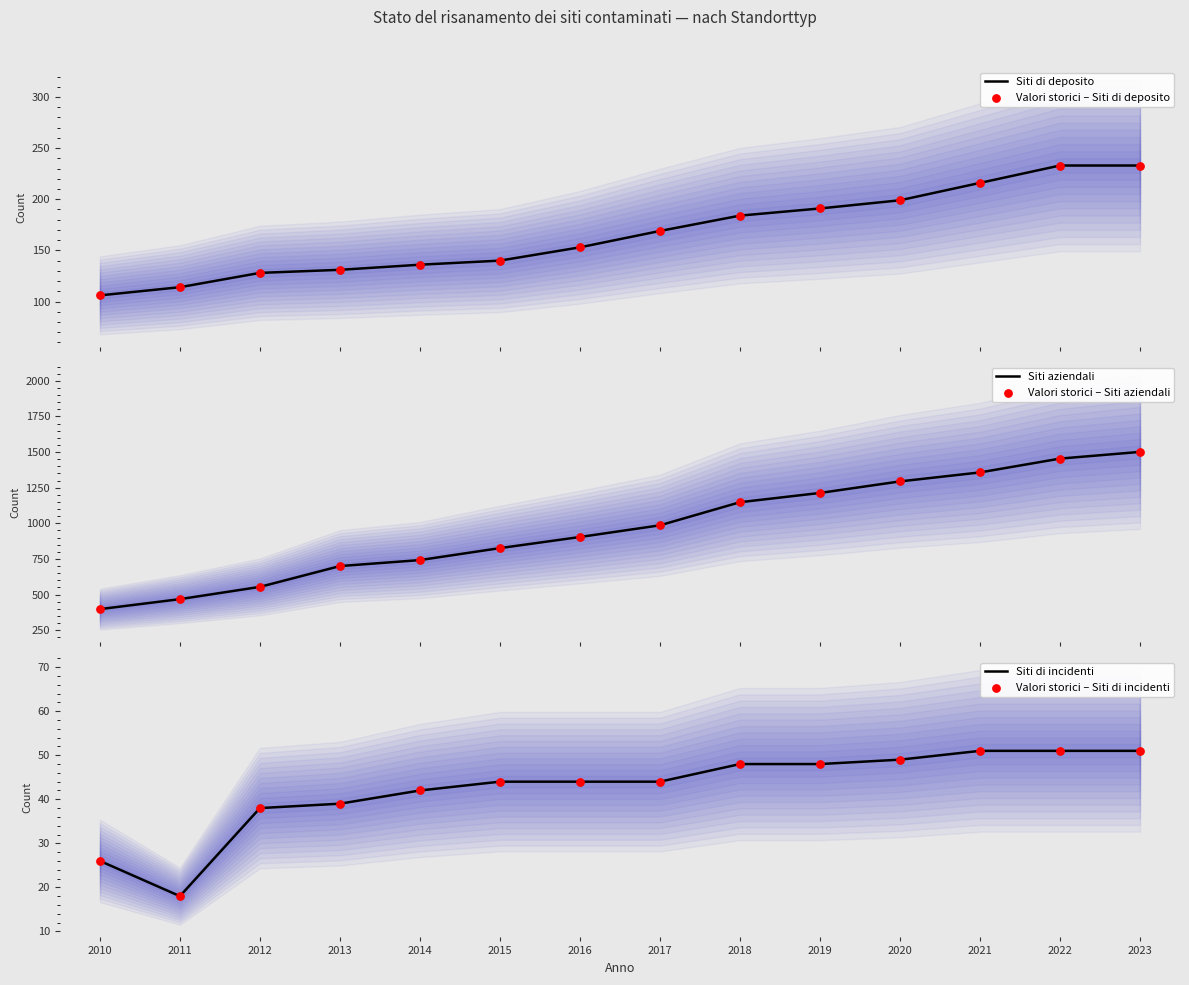

At how many categories does at least one series exceed 321?

14